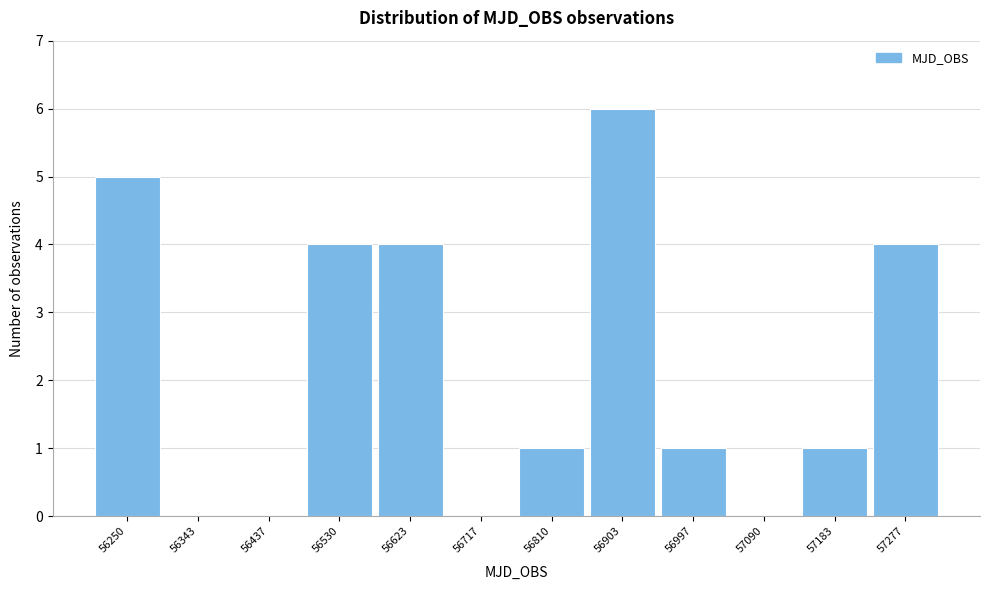

Reading left to right, list all the values displayed in this chart.

56250=5	56343=0	56437=0	56530=4	56623=4	56717=0	56810=1	56903=6	56997=1	57090=0	57183=1	57277=4